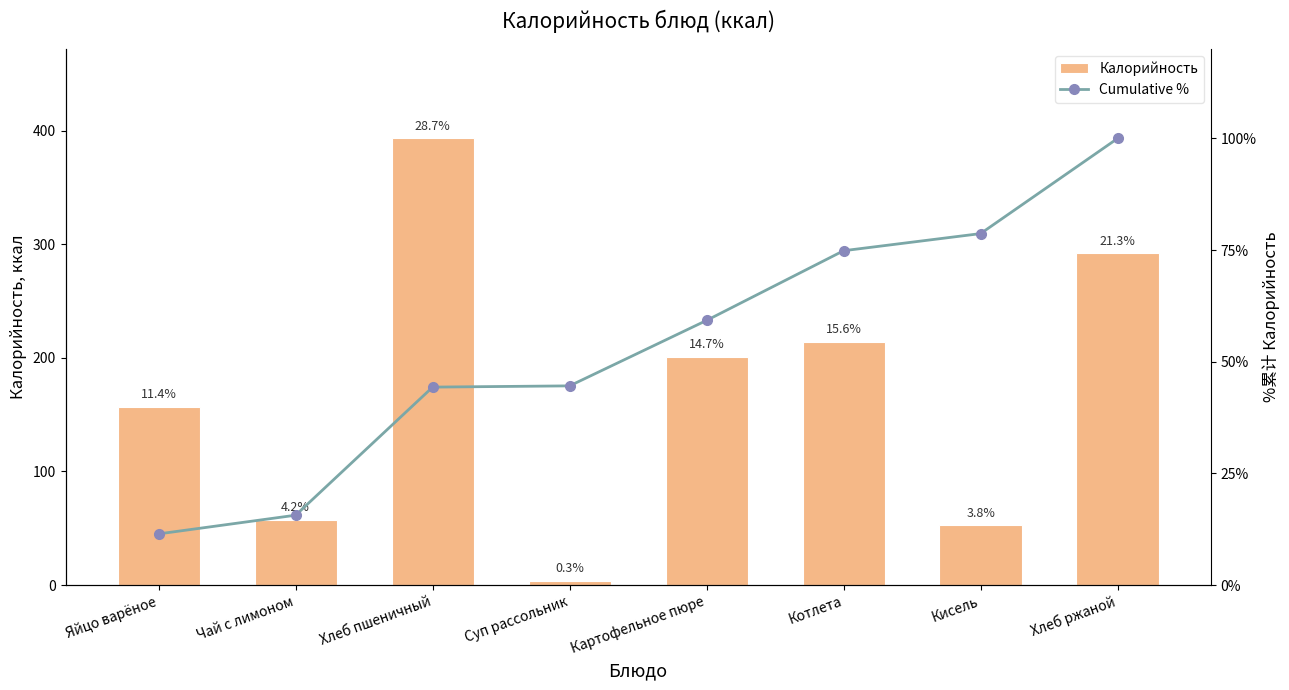

What is the label of the 2nd bar from the left?

Чай с лимоном